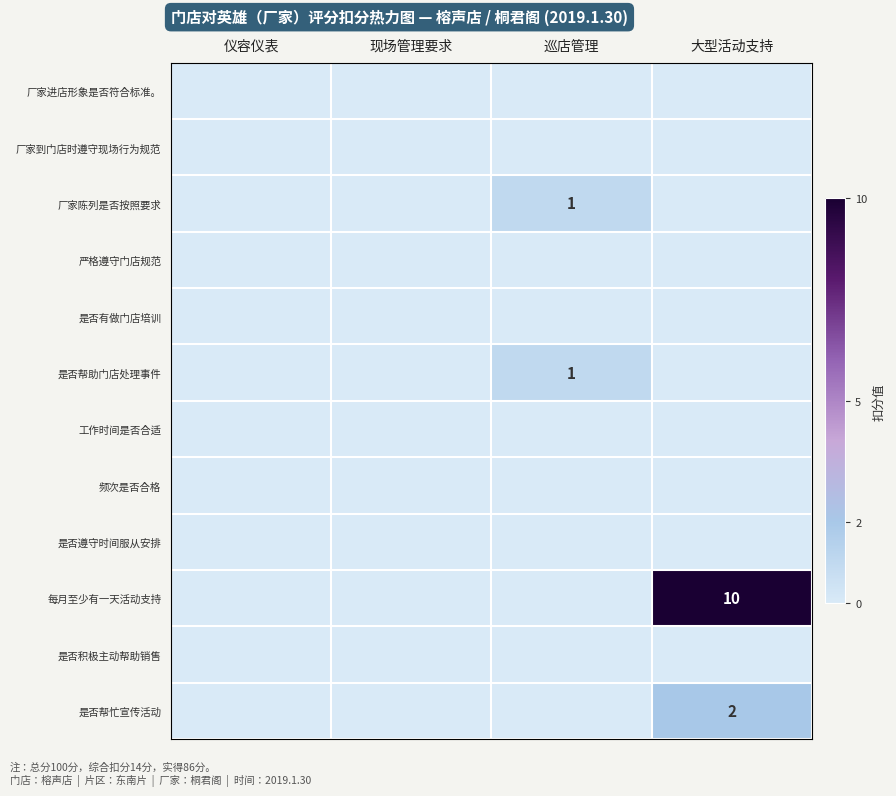

Which has a higher value, 大型活动支持 or 巡店管理?

大型活动支持